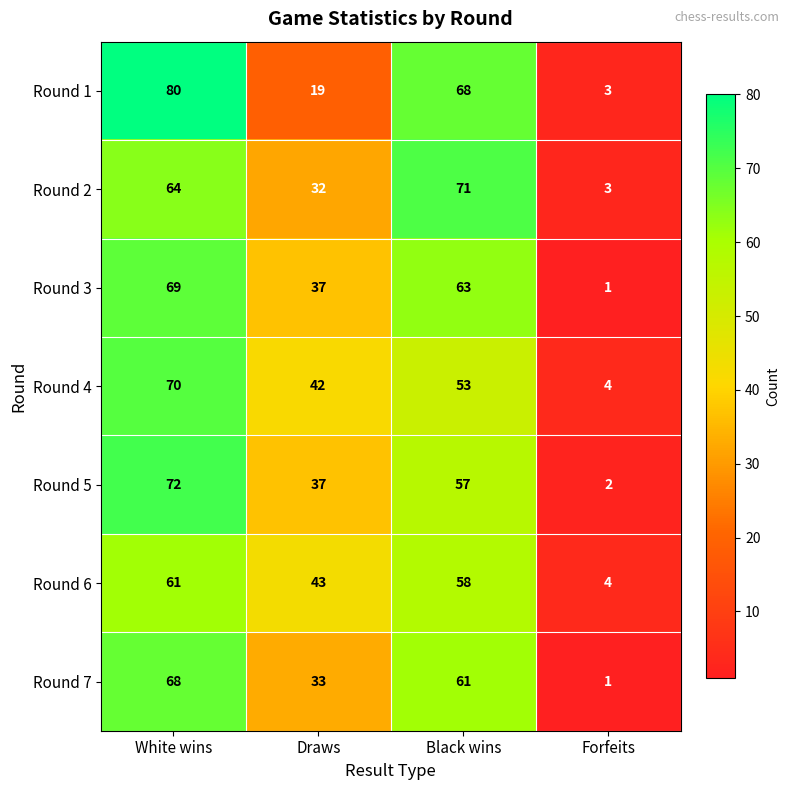

How many Round 1 values are between 19 and 80?

3